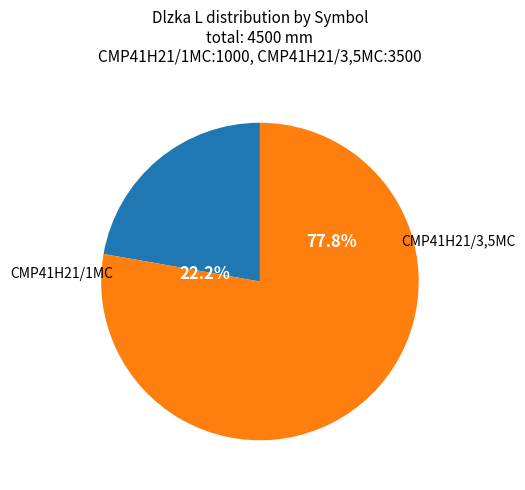

Is it true that CMP41H21/3,5MC is 83% of the pie?

False